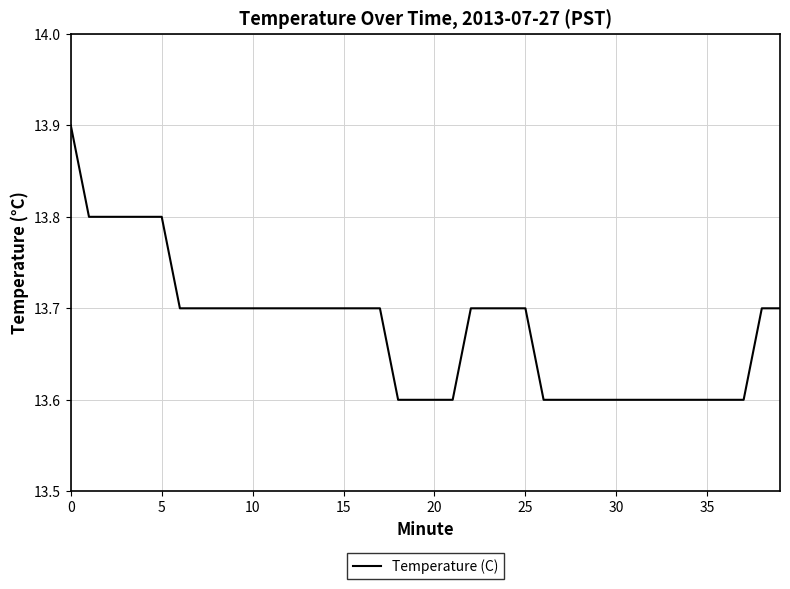

What is the maximum value shown in the chart?

13.9